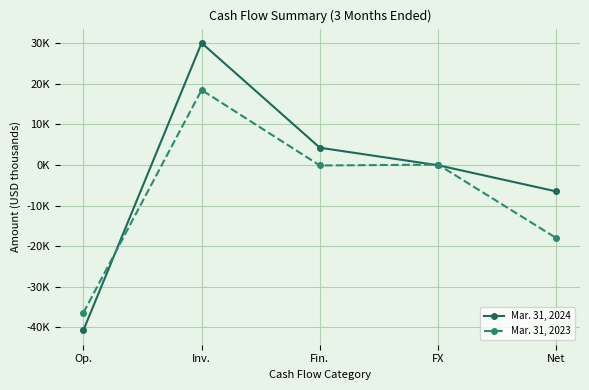

List the series in order of their peak value, highest first.

Mar. 31, 2024, Mar. 31, 2023